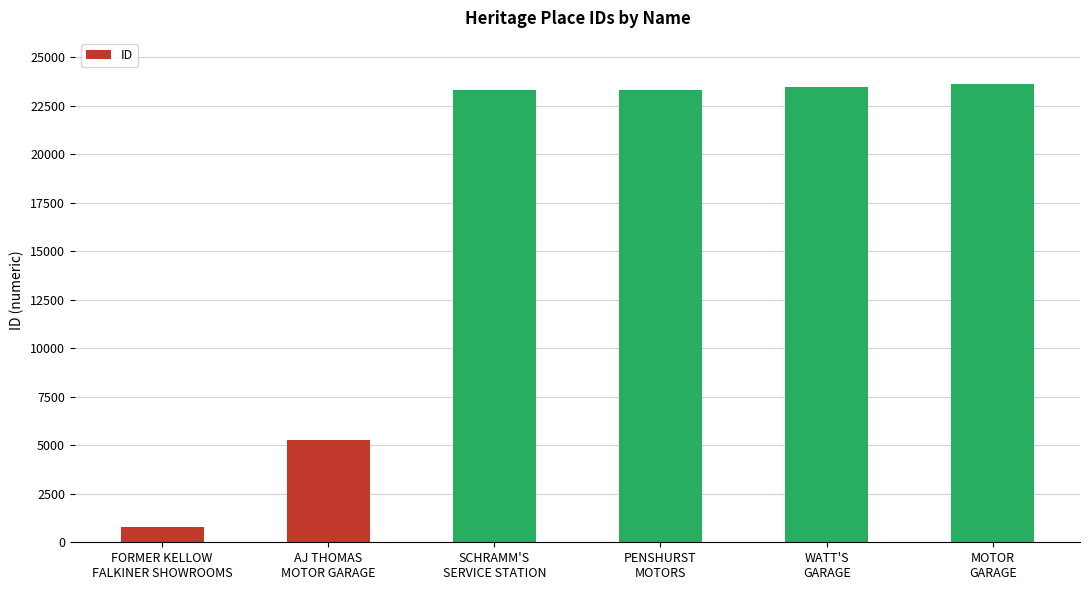

What position from the right is SCHRAMM'S
SERVICE STATION?

4